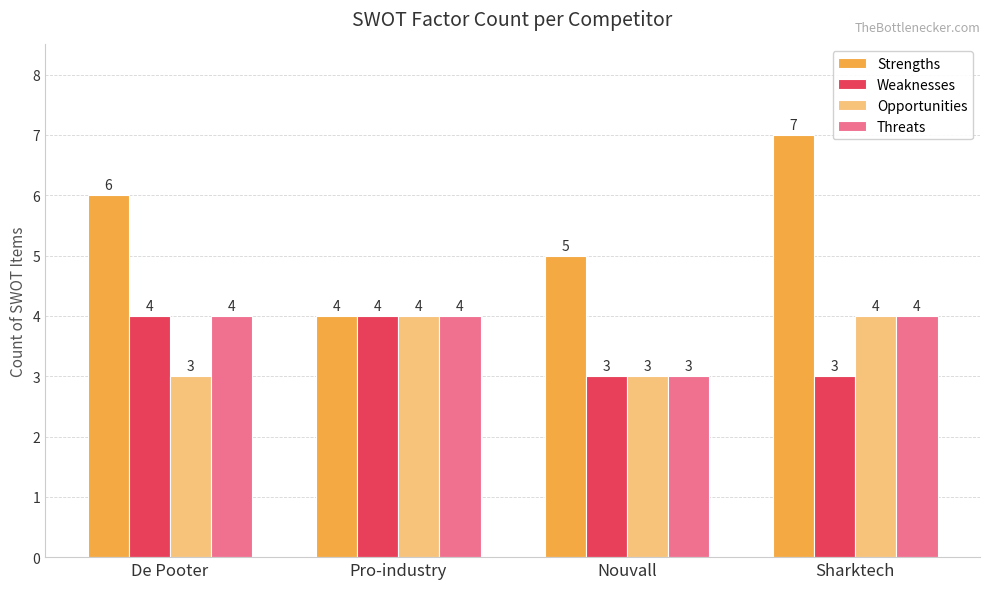

Which series has the largest total across all categories?

Strengths